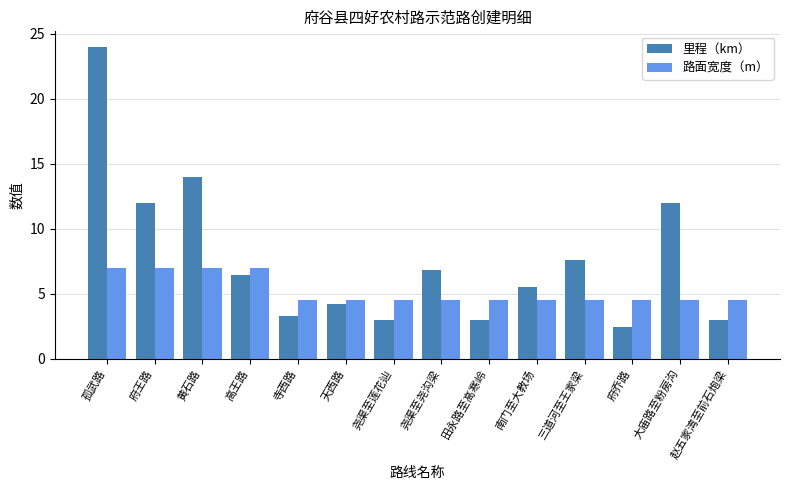

List the series in order of their peak value, lowest first.

路面宽度（m）, 里程（km）